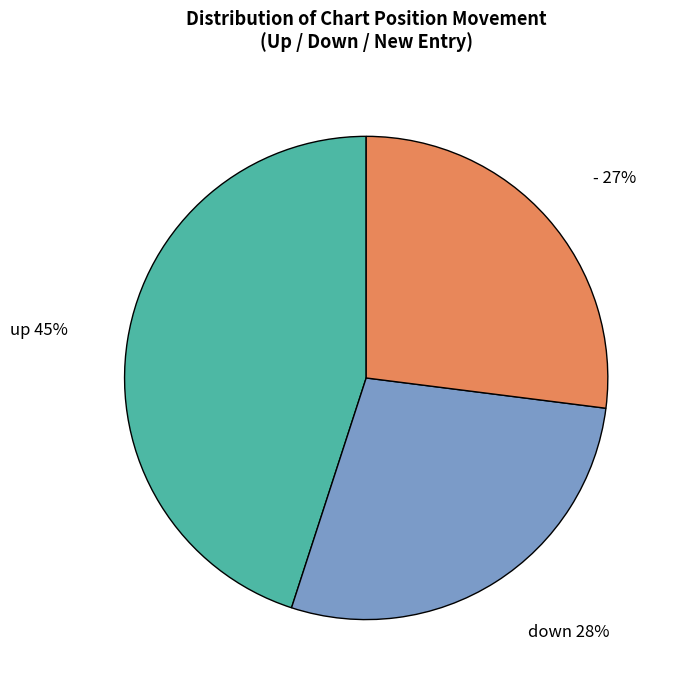

To the nearest percent, what is the average slice percentage?

33%